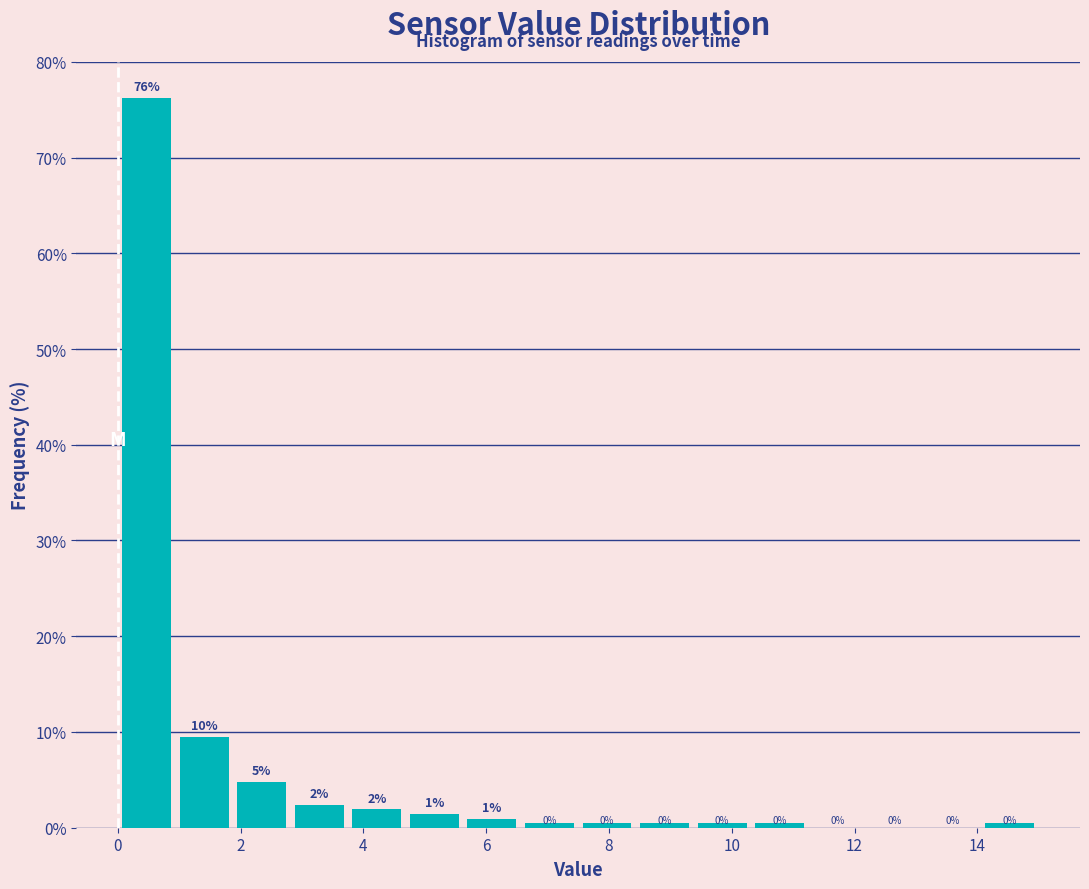

Over which range of the x-axis is the bar tallest?

0.0 to 1.0